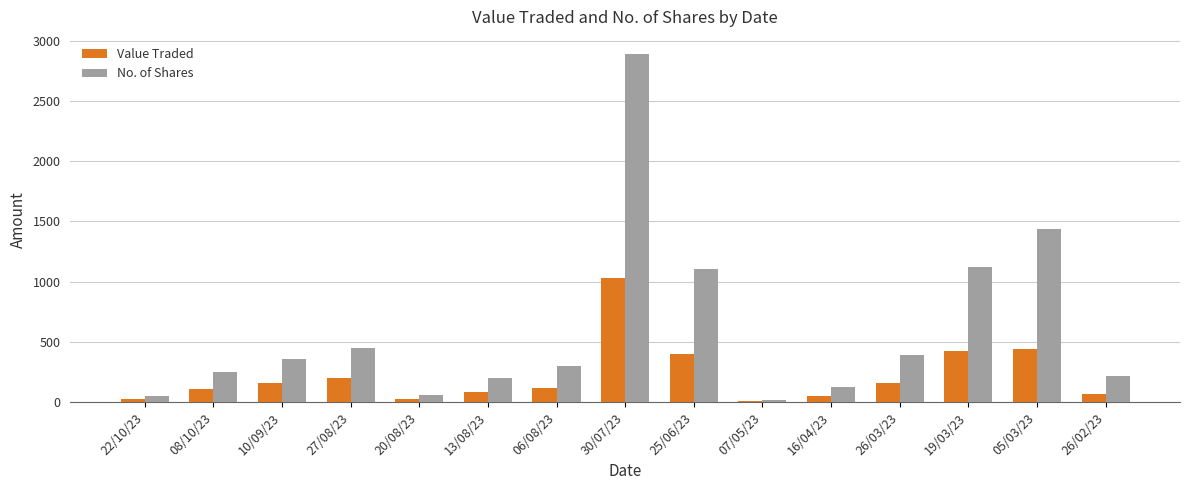

Which series has the largest total across all categories?

No. of Shares